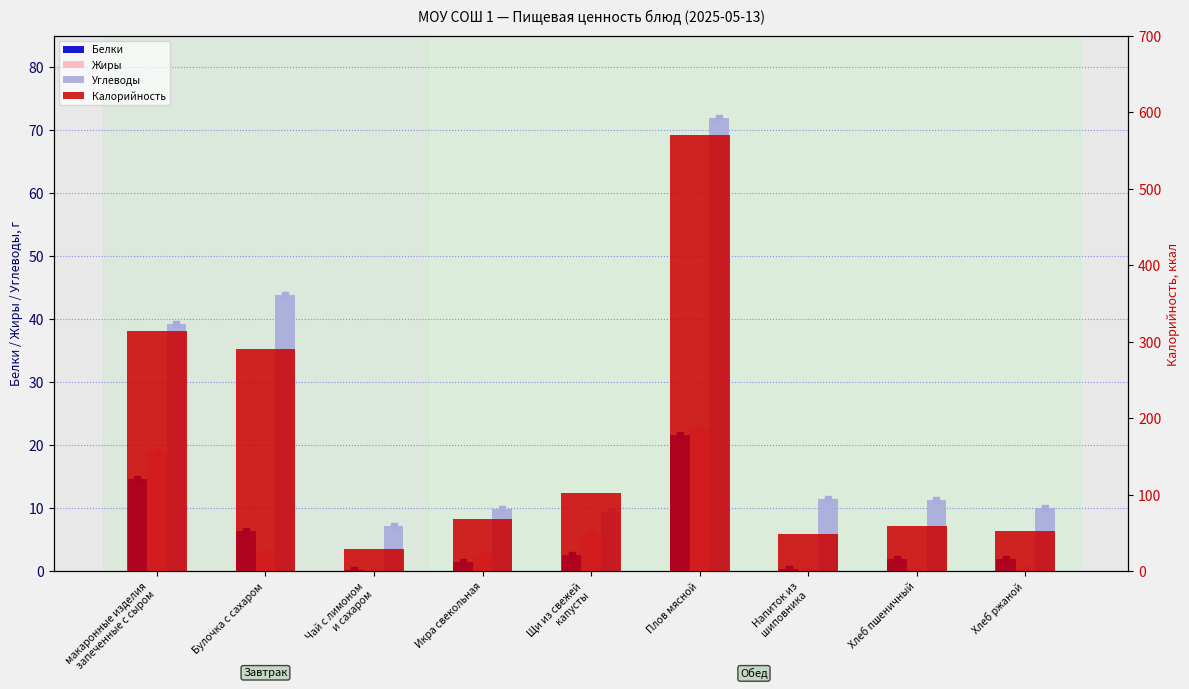

At which category is the sum across all series the highest?

Плов мясной